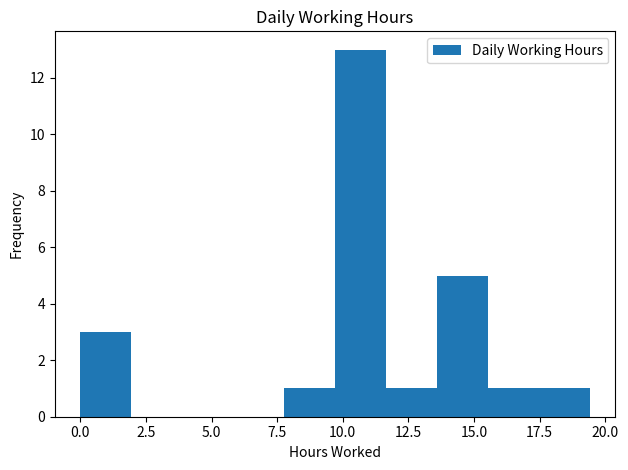

Around what value on the x-axis is the tallest bar? Give the approximate position of its centre, as read against the axis.

10.5